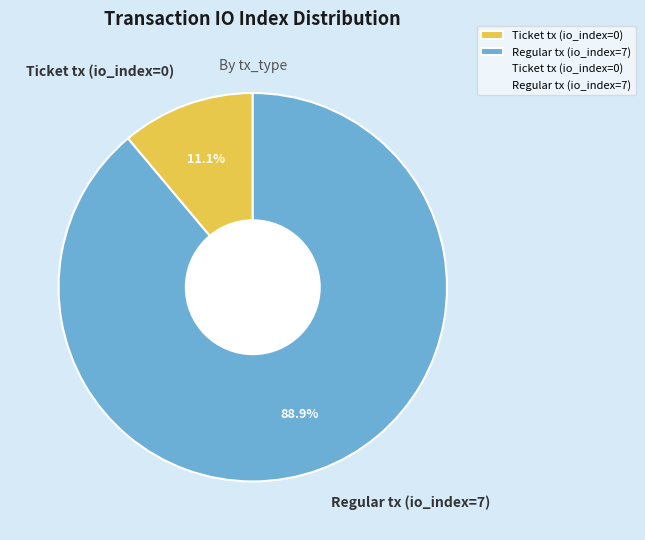

What portion of the pie excludes Ticket tx (io_index=0)?

88.9%